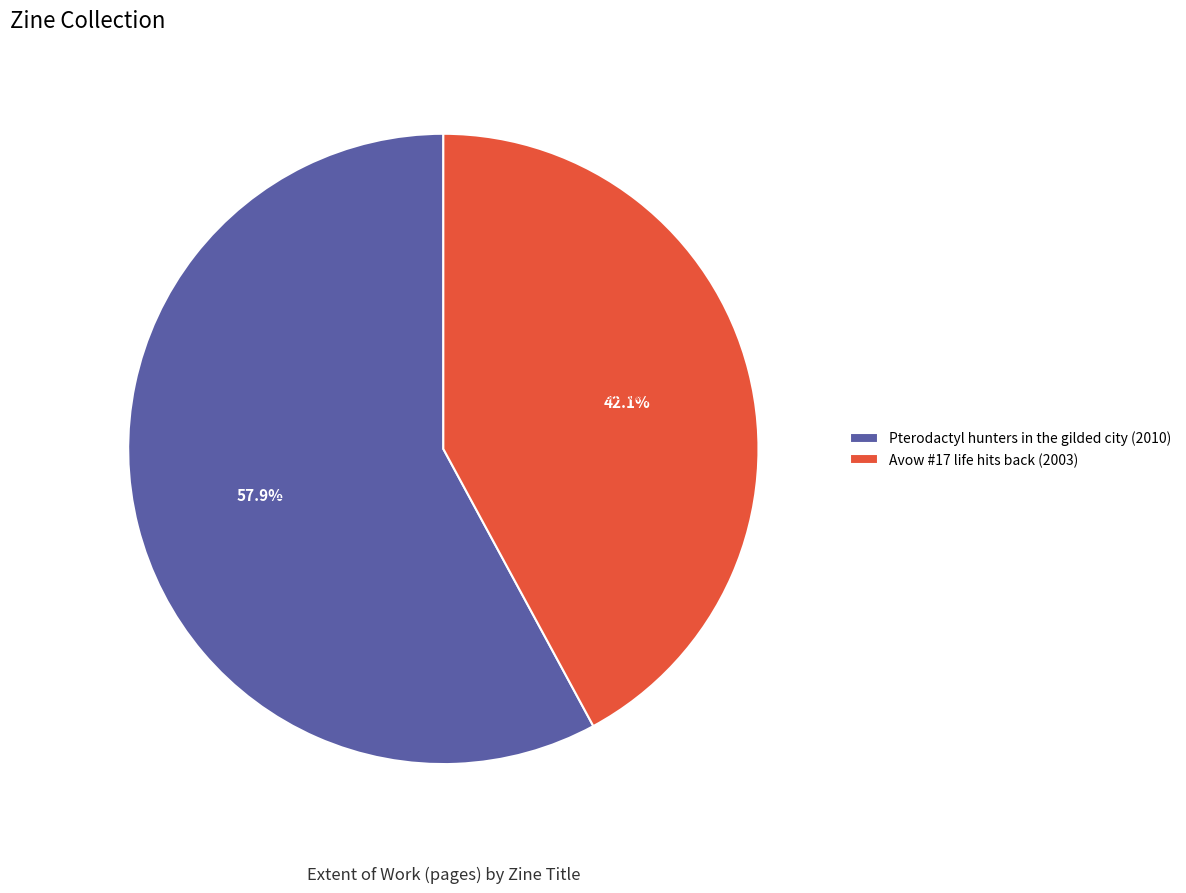

Combined, what portion of the pie is Pterodactyl hunters in the gilded city (2010) and Avow #17 life hits back (2003)?

100.0%